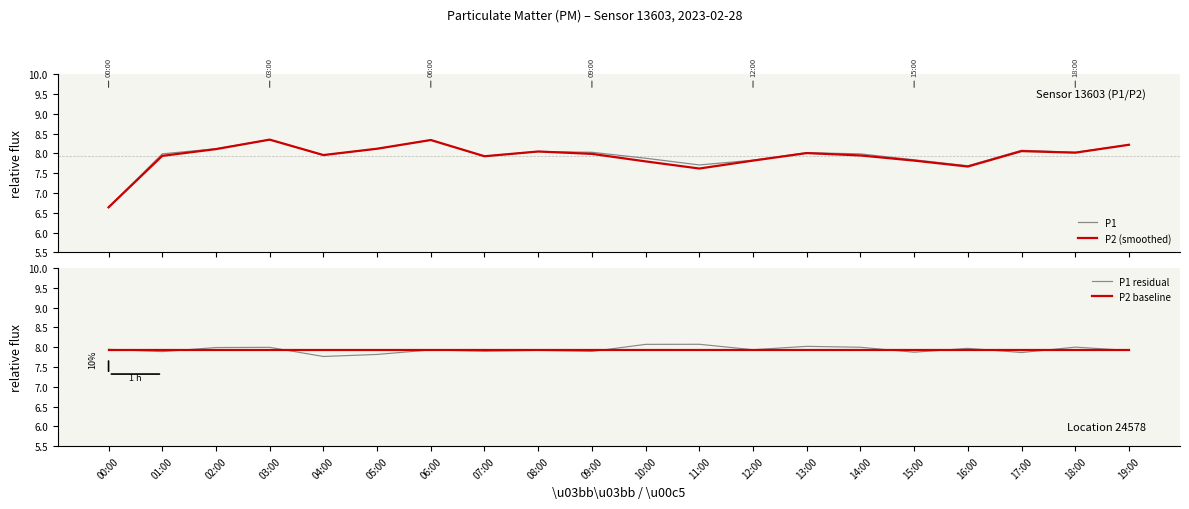

At which label is P2 baseline closest to 7?

00:00